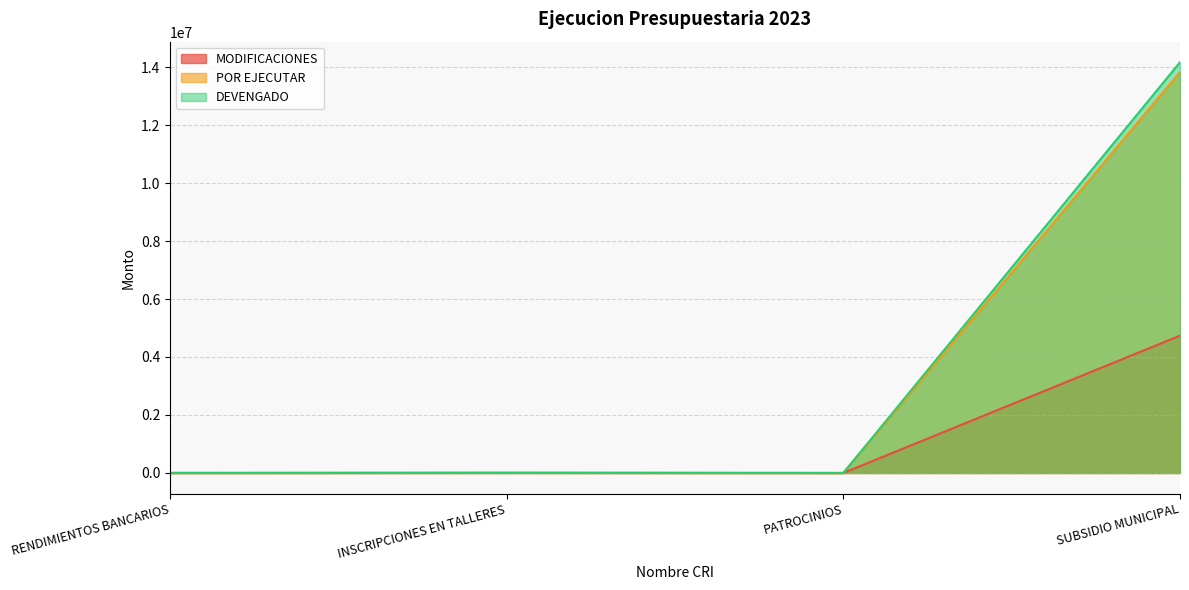

Reading right to left, what are all the values shown in this chart?

MODIFICACIONES: 4736668.3	250.0	4750.0	331.9
POR EJECUTAR: 13824276.2	250.0	4750.0	831.9
DEVENGADO: 14166776.2	0.0	5125.0	913.3